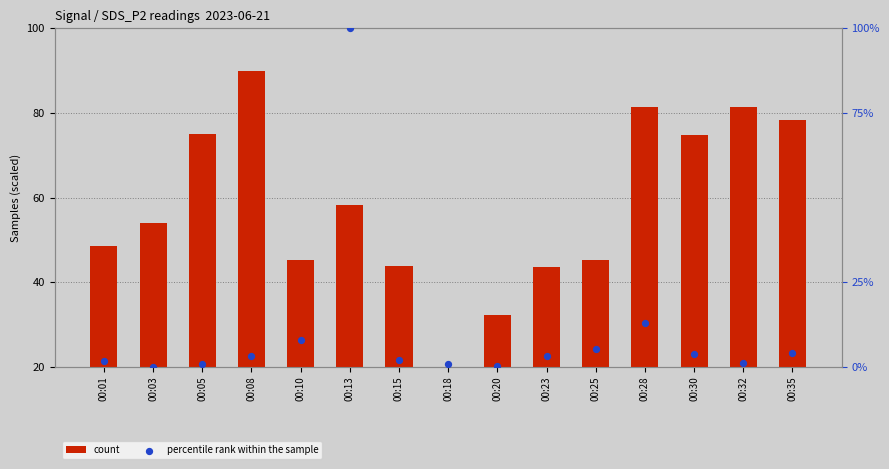

Is the value of count at 00:10 greater than the value of percentile rank within the sample at 00:08?

Yes